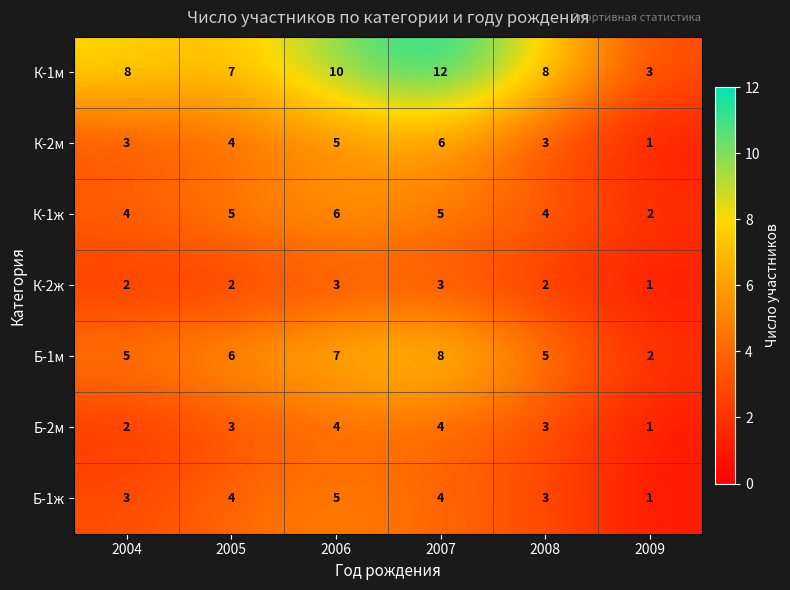

What is the greatest value displayed?

12